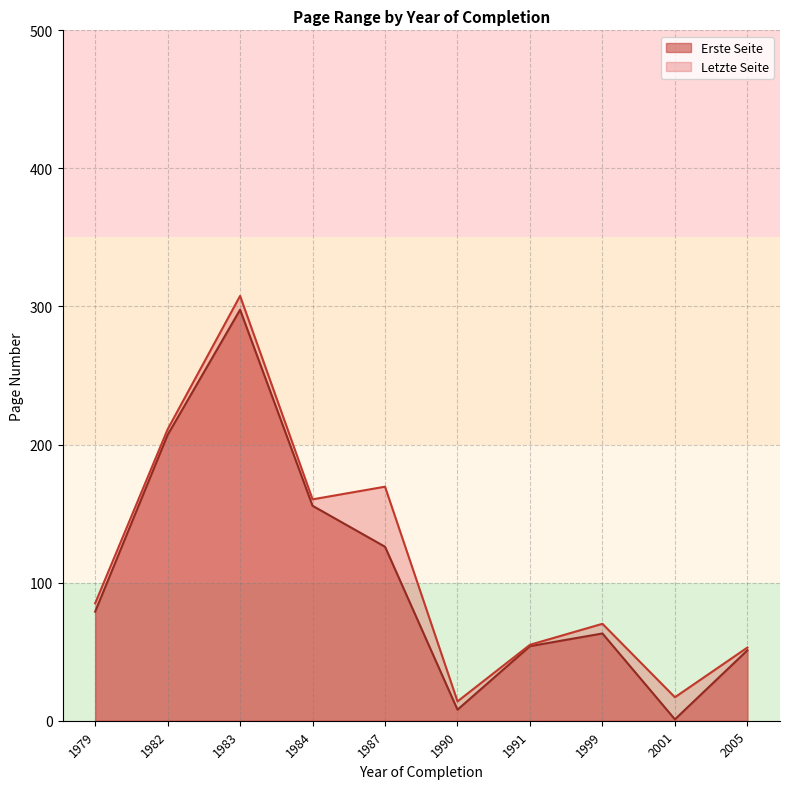

Reading left to right, list all the values displayed in this chart.

Erste Seite: 1979=79.0	1982=207.0	1983=297.7	1984=155.7	1987=126.0	1990=8.0	1991=54.0	1999=63.2	2001=1.0	2005=51.0
Letzte Seite: 1979=85.0	1982=211.0	1983=307.7	1984=160.3	1987=169.5	1990=14.0	1991=55.0	1999=70.2	2001=17.0	2005=53.0